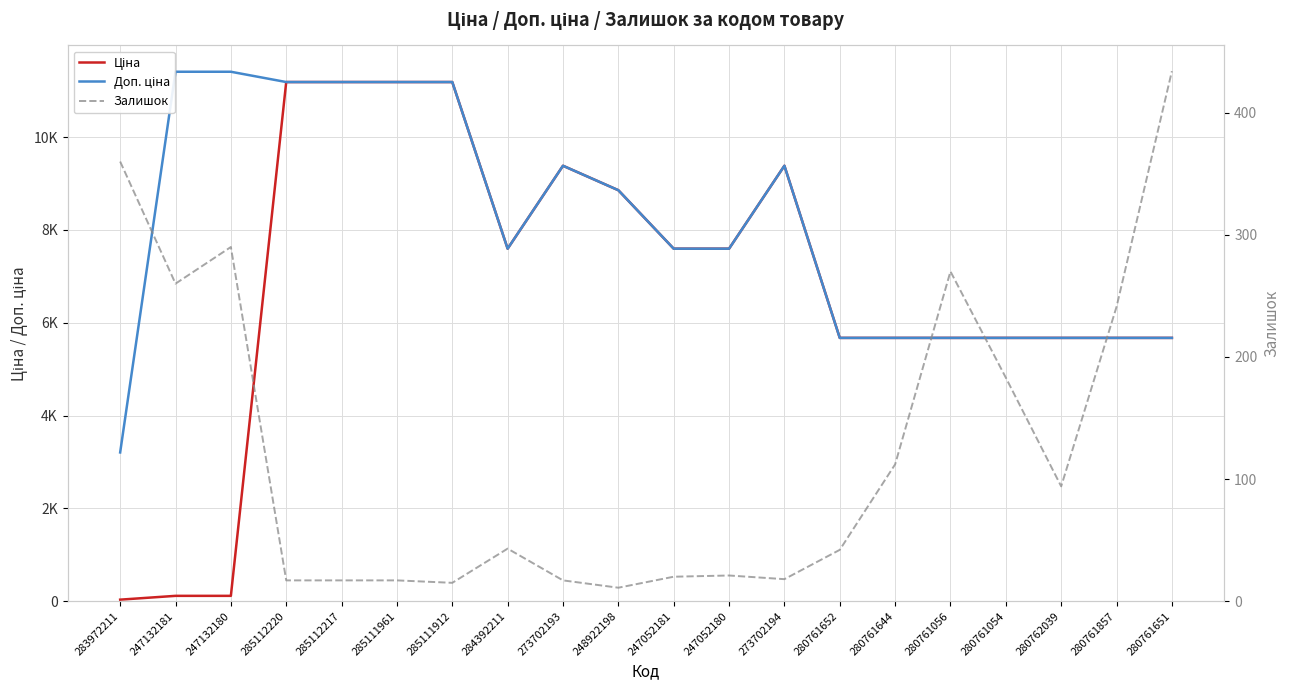

How many values in the Ціна series are below 7596?

10